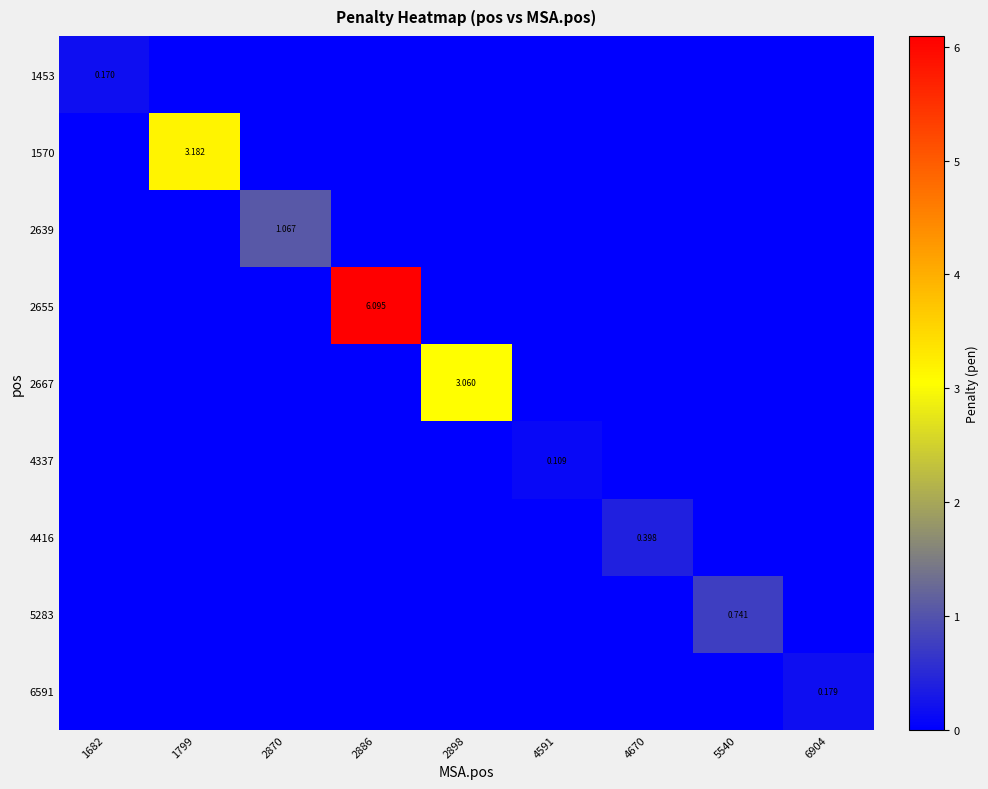

List the labels in order of 4337 value, smallest first.

1682, 1799, 2870, 2886, 2898, 4670, 5540, 6904, 4591